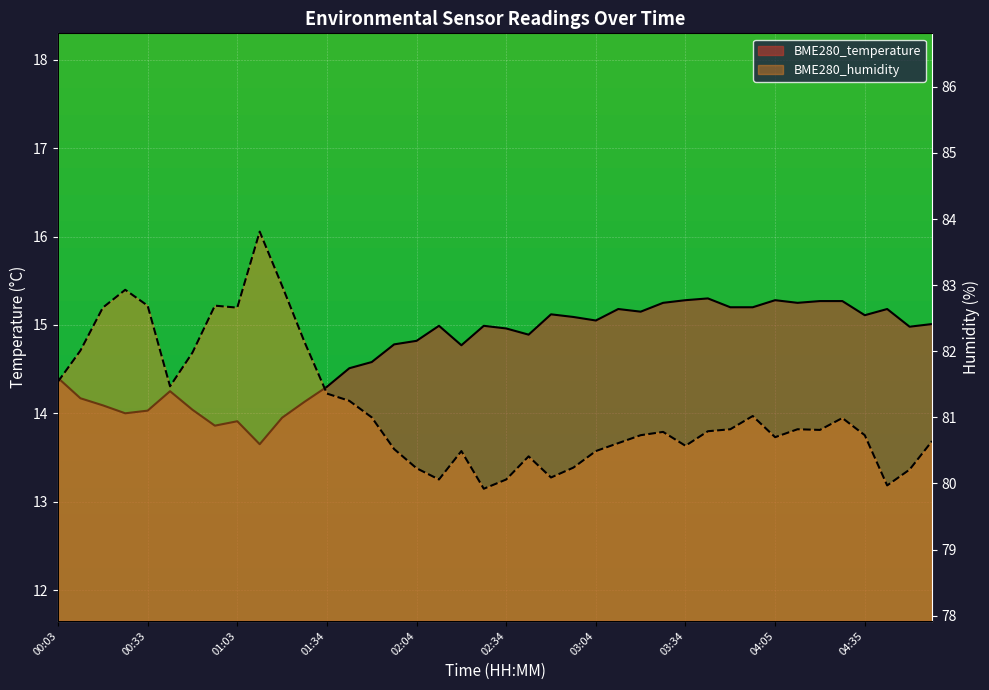

Rank the series by their average value, from lowest to highest.

BME280_temperature, BME280_humidity